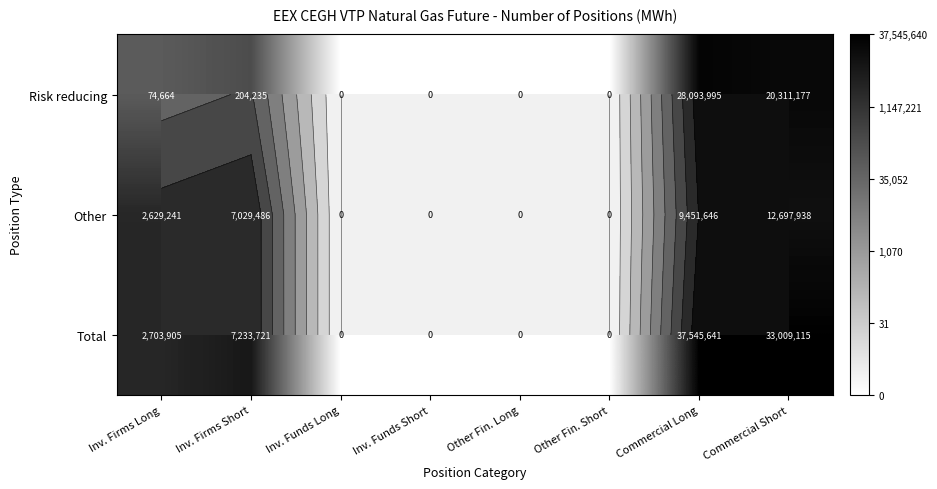

At which label does Risk reducing first exceed 11?

Inv. Firms Long